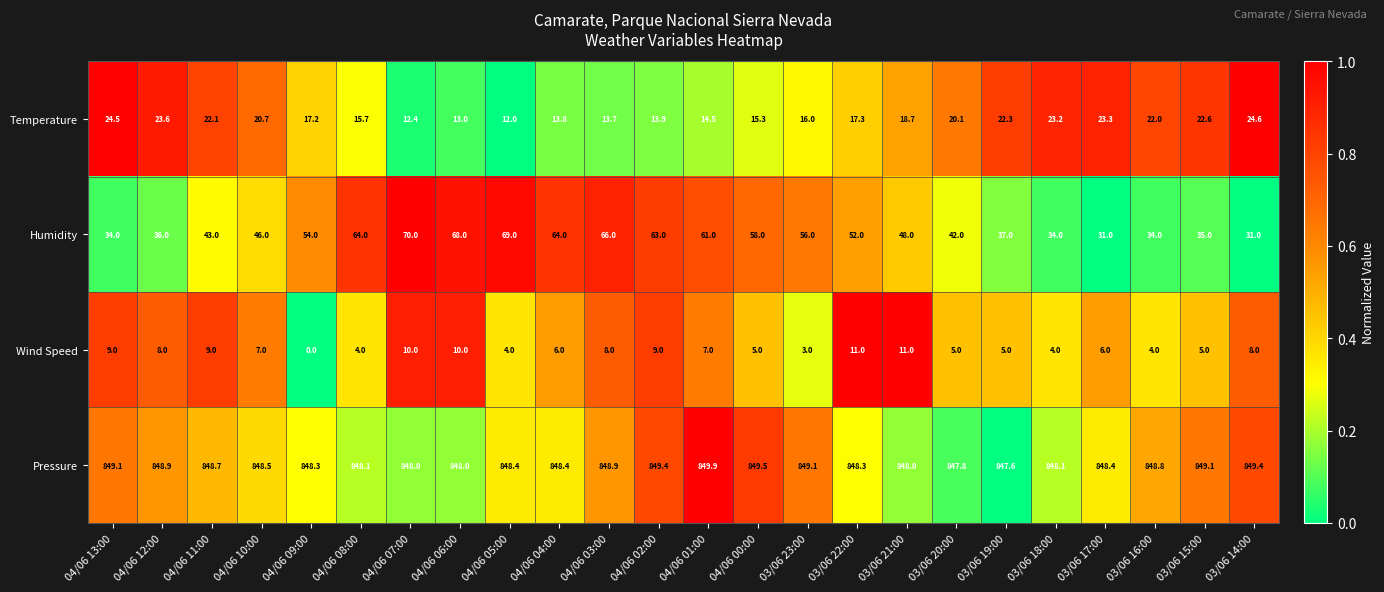

Which series changed the most between 04/06 10:00 and 03/06 14:00?

Humidity